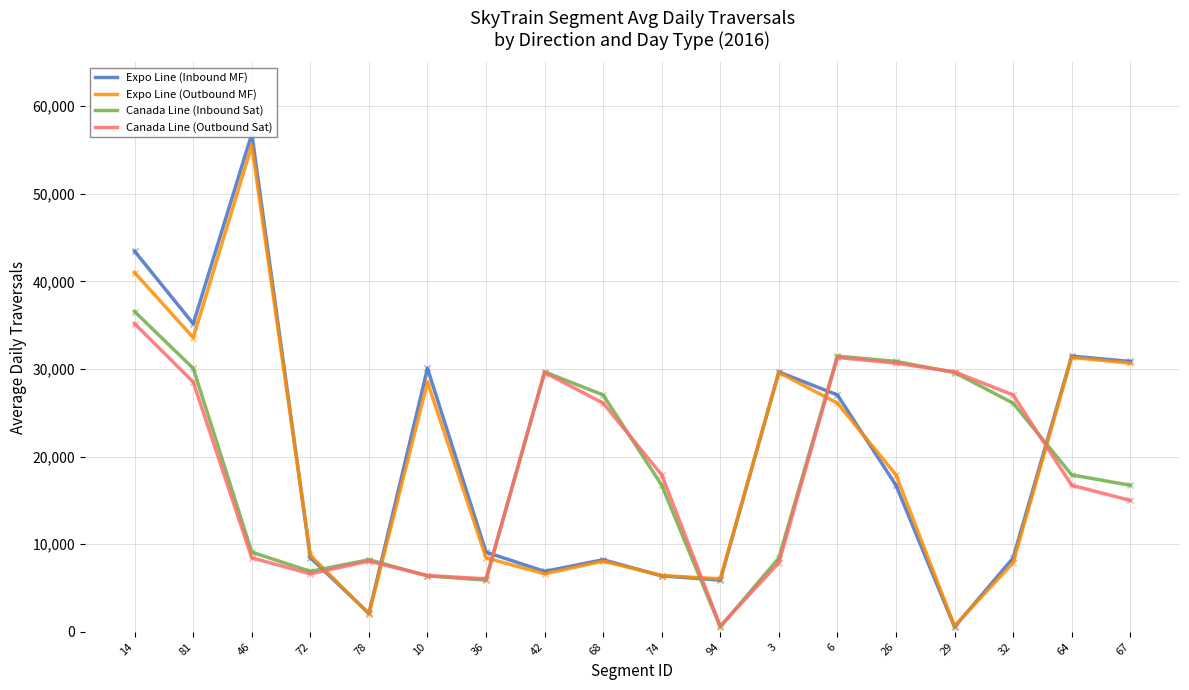

Which series has the widest spread of Y values?

Expo Line (Inbound MF)